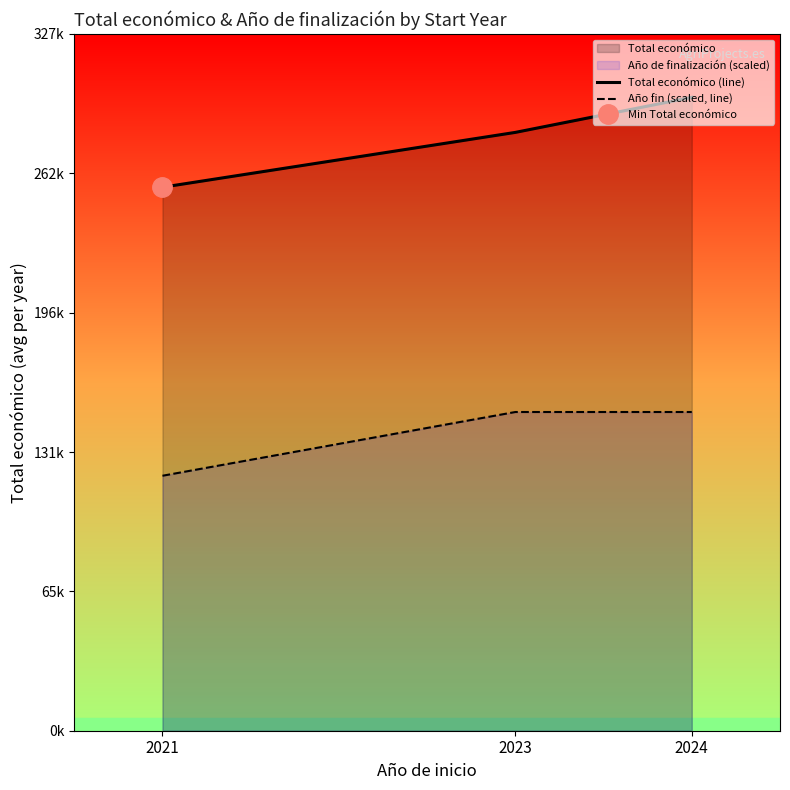

Between 2021 and 2024, which is larger?

2024